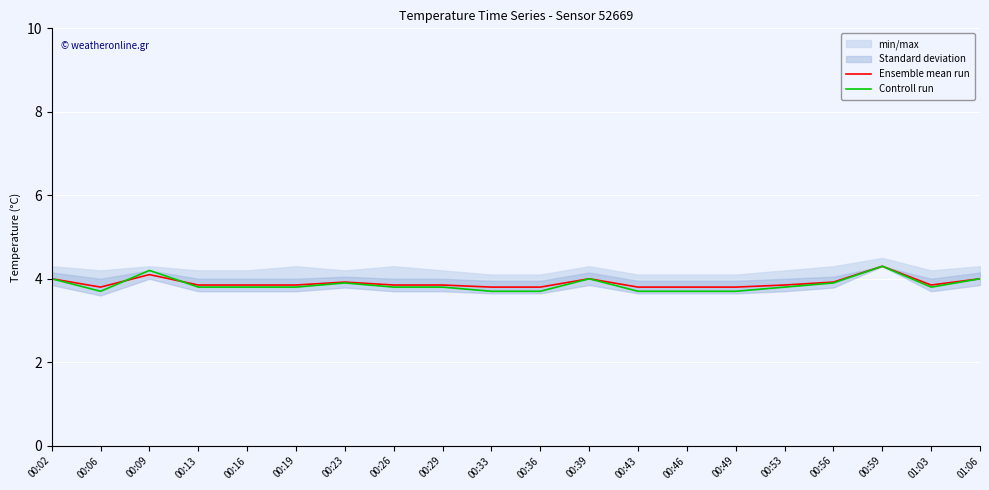

How many series are shown in this chart?

2